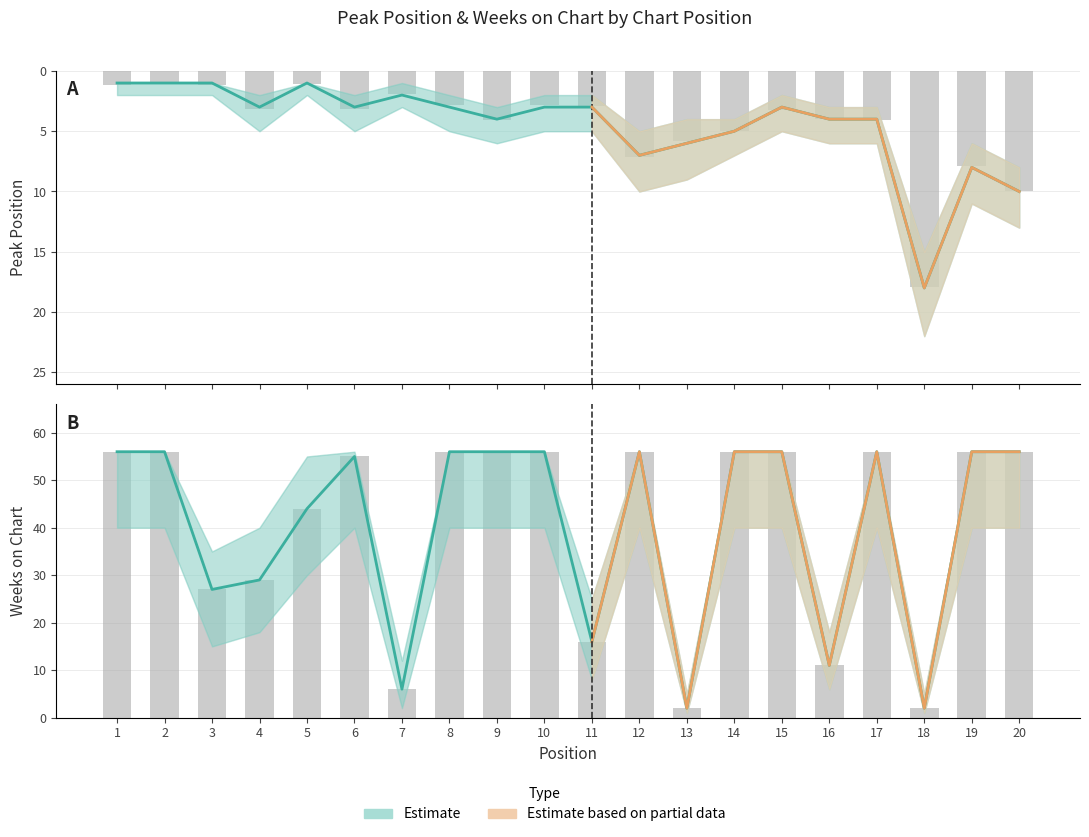

Reading right to left, what are all the values shown in this chart?

20=10	19=8	18=18	17=4	16=4	15=3	14=5	13=6	12=7	11=3	10=3	9=4	8=3	7=2	6=3	5=1	4=3	3=1	2=1	1=1